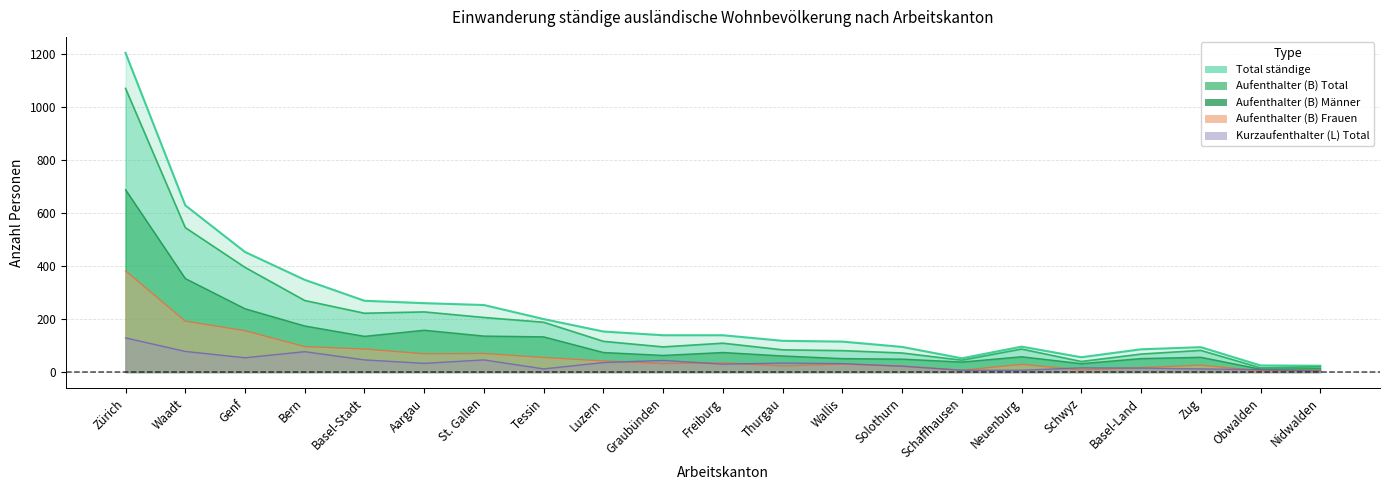

What are all the series names shown in the legend?

Aufenthalter (B) Total, Aufenthalter (B) Männer, Kurzaufenthalter (L) Total, Total ständige, Aufenthalter (B) Frauen